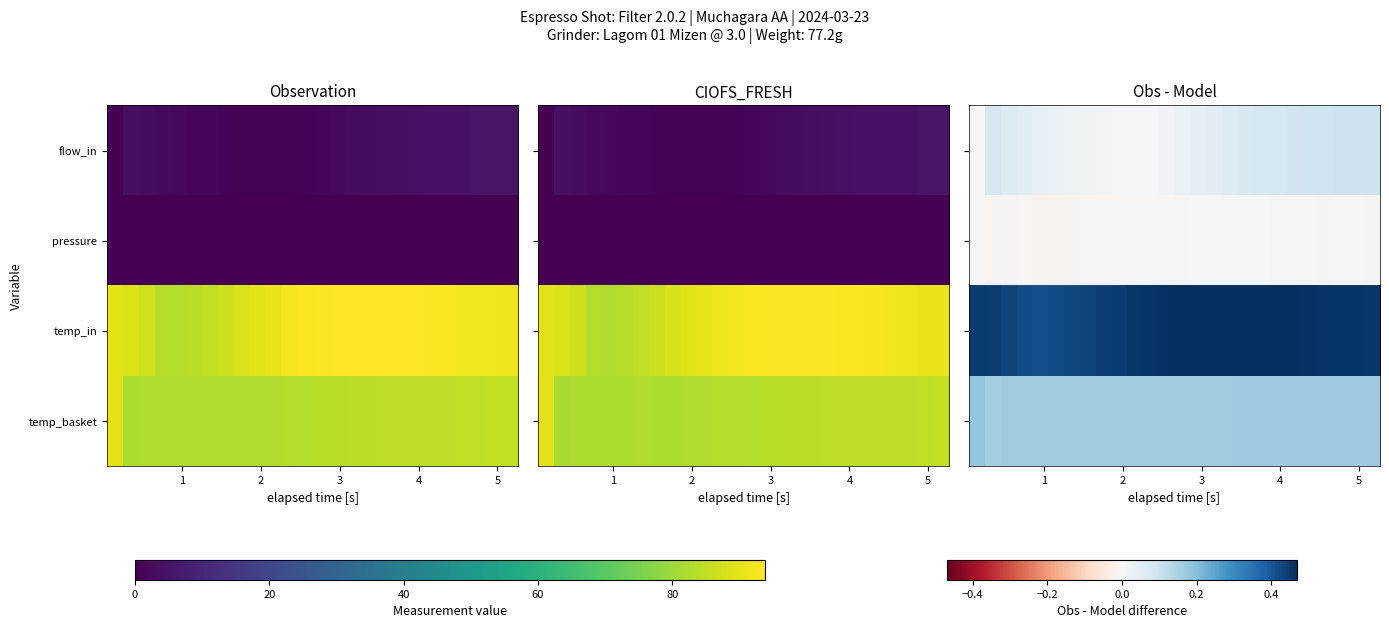

Which series has the largest total across all categories?

temp_in